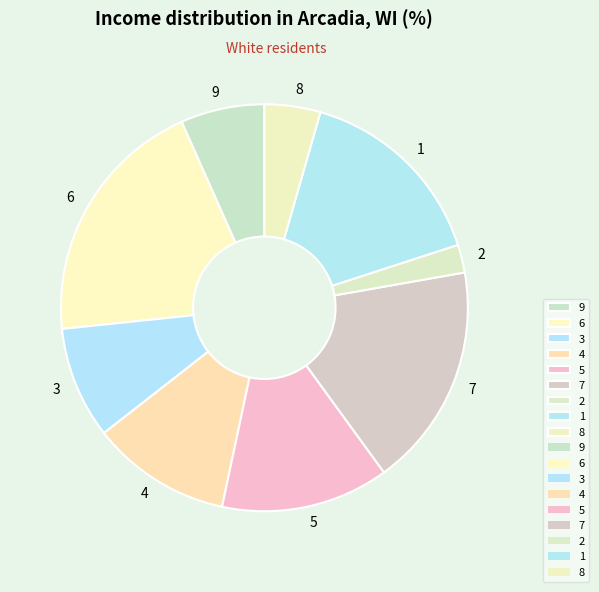

Rank the categories by value from lowest to highest.

2, 8, 9, 3, 4, 5, 1, 7, 6